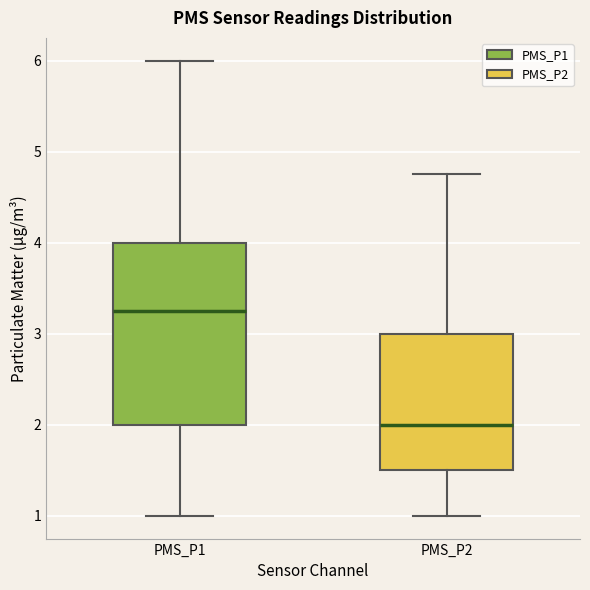

Reading left to right, read every box against the y-axis: the position of its median line, the range the box covers, and the ends of its whiskers. The values are not printed on the chart, so give them approximately, as read against the axis.

PMS_P1: median 3.3, box 2.0 to 4.0, whiskers 1.0 to 6.0
PMS_P2: median 2.0, box 1.5 to 3.0, whiskers 1.0 to 4.8